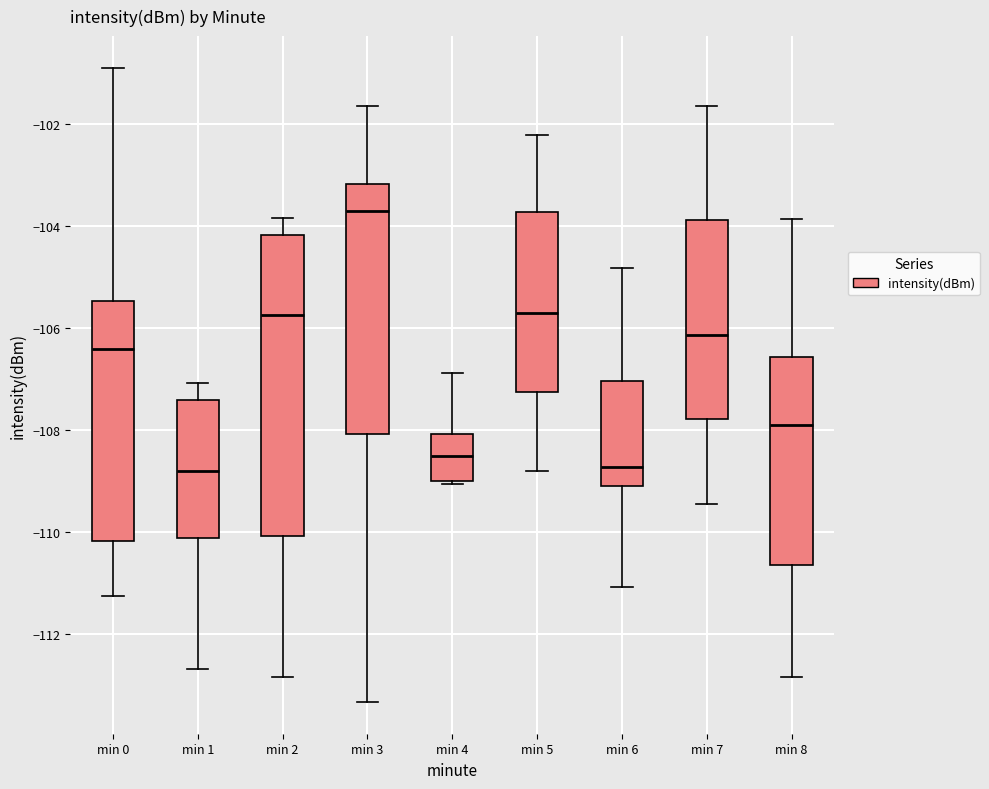

Where is the lower edge of the box for min 0 on the y-axis? The values are not printed on the chart, so give them approximately, as read against the axis.

-110.2